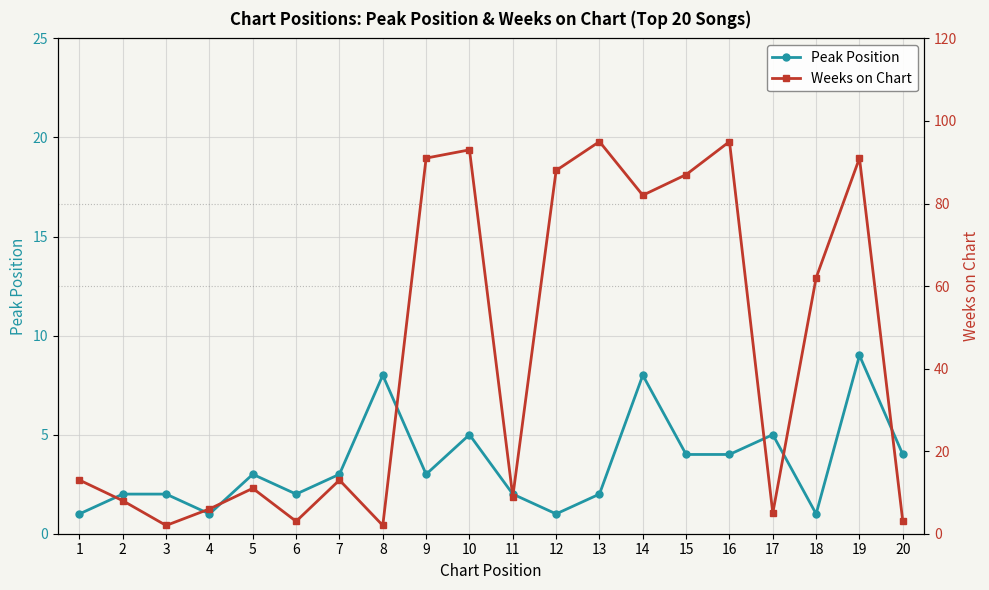

Which series has the widest spread of values?

Weeks on Chart